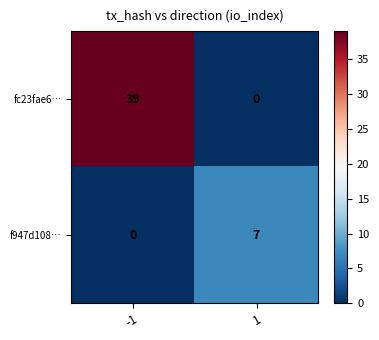

What is the average value of the f947d108… series?

4